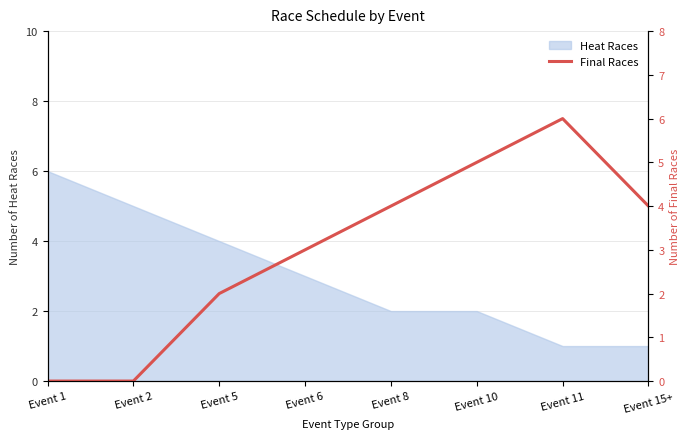

At which label does Heat Races reach its peak?

Event 1